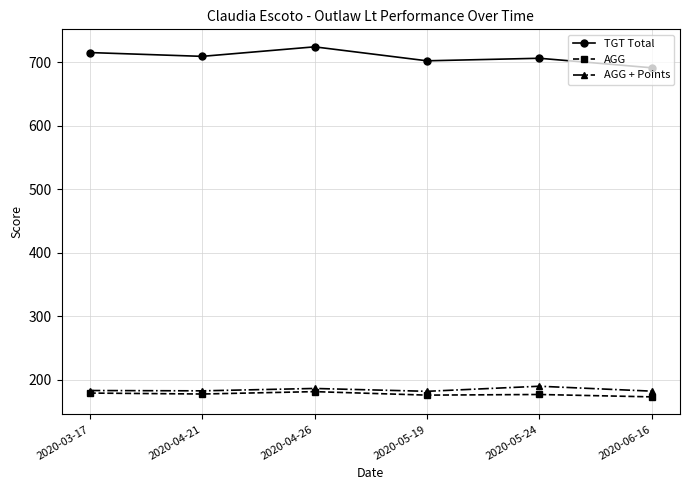

True or false: AGG + Points and TGT Total intersect in this chart.

False